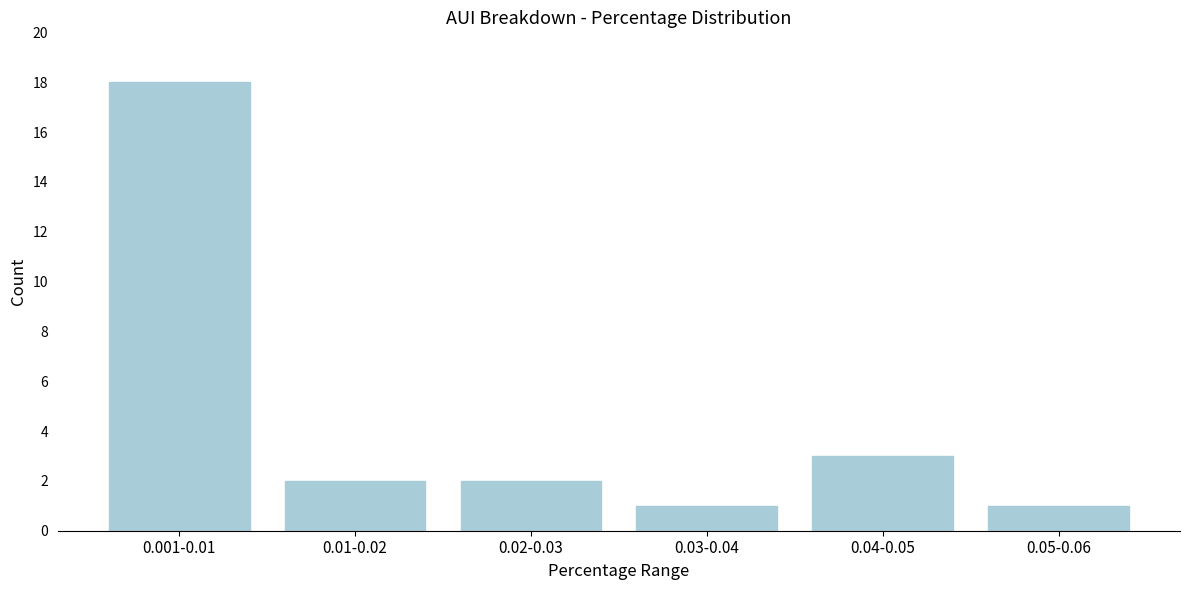

Reading left to right, what are all the values shown in this chart?

18	2	2	1	3	1